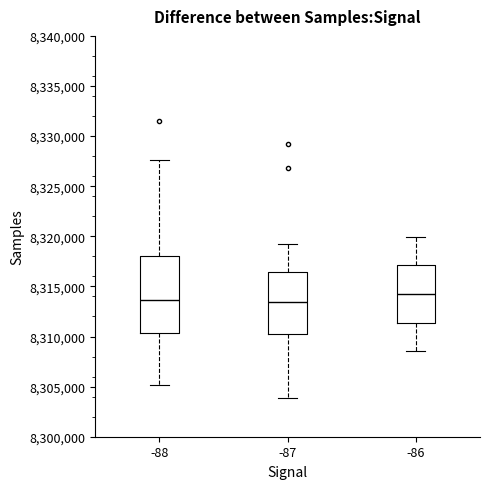

Reading left to right, read every box against the y-axis: the position of its median line, the range the box covers, and the ends of its whiskers. The values are not printed on the chart, so give them approximately, as read against the axis.

-88: median 8313500, box 8310500 to 8318000, whiskers 8305000 to 8327500
-87: median 8313500, box 8310000 to 8316500, whiskers 8304000 to 8319000
-86: median 8314000, box 8311500 to 8317000, whiskers 8308500 to 8320000